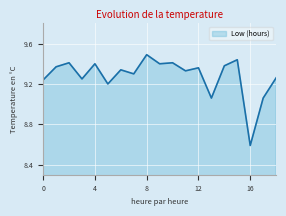

What is the minimum value shown in the chart?

8.6